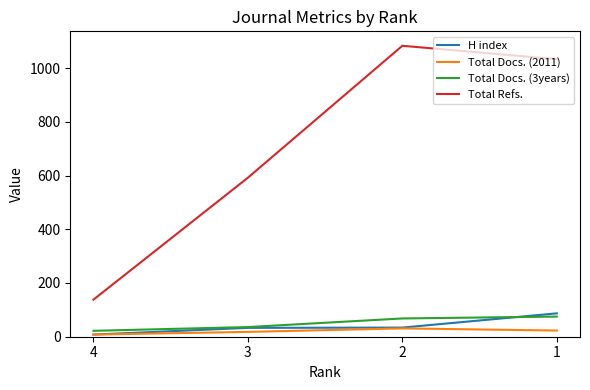

True or false: Total Docs. (3years) and Total Refs. cross at least once.

False